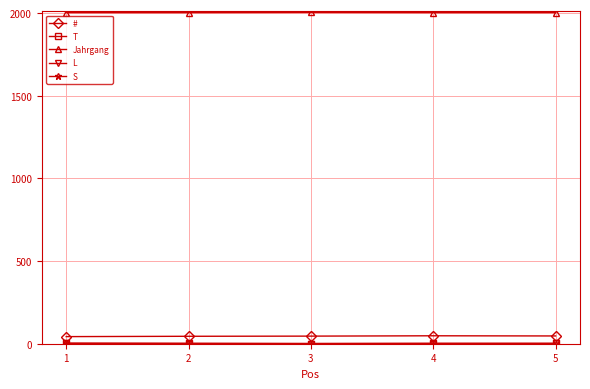

What is the value of the # point at the 1st from the left?

43